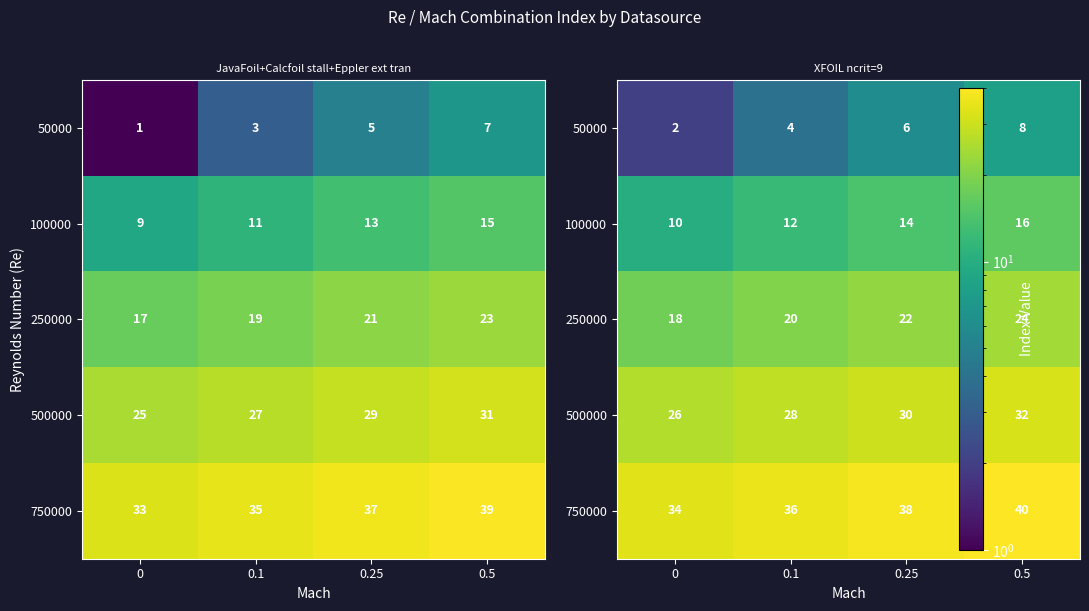

Where is 250000 nearest to the value 21?

0.1